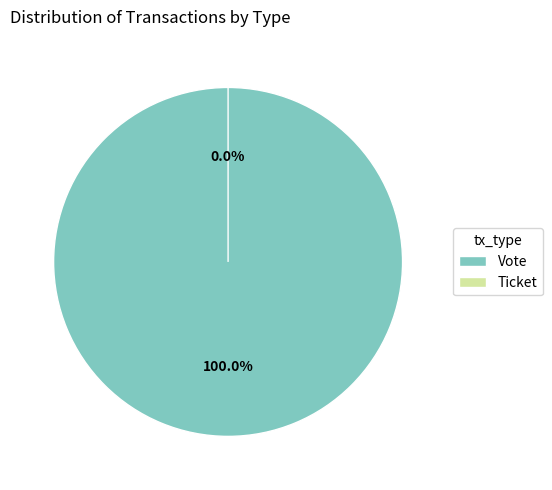

To the nearest percent, what percentage of the pie is Vote?

100%